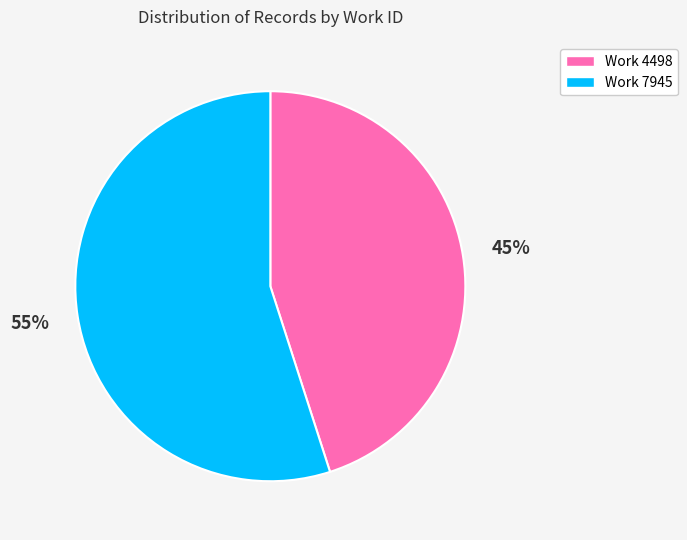

Do Work 4498 and Work 7945 together represent more than half of the pie?

Yes